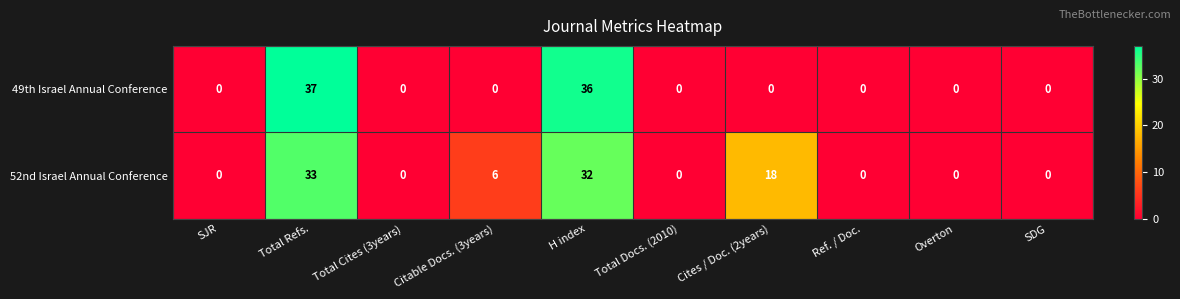

Rank the series at H index from highest to lowest value.

49th Israel Annual Conference, 52nd Israel Annual Conference